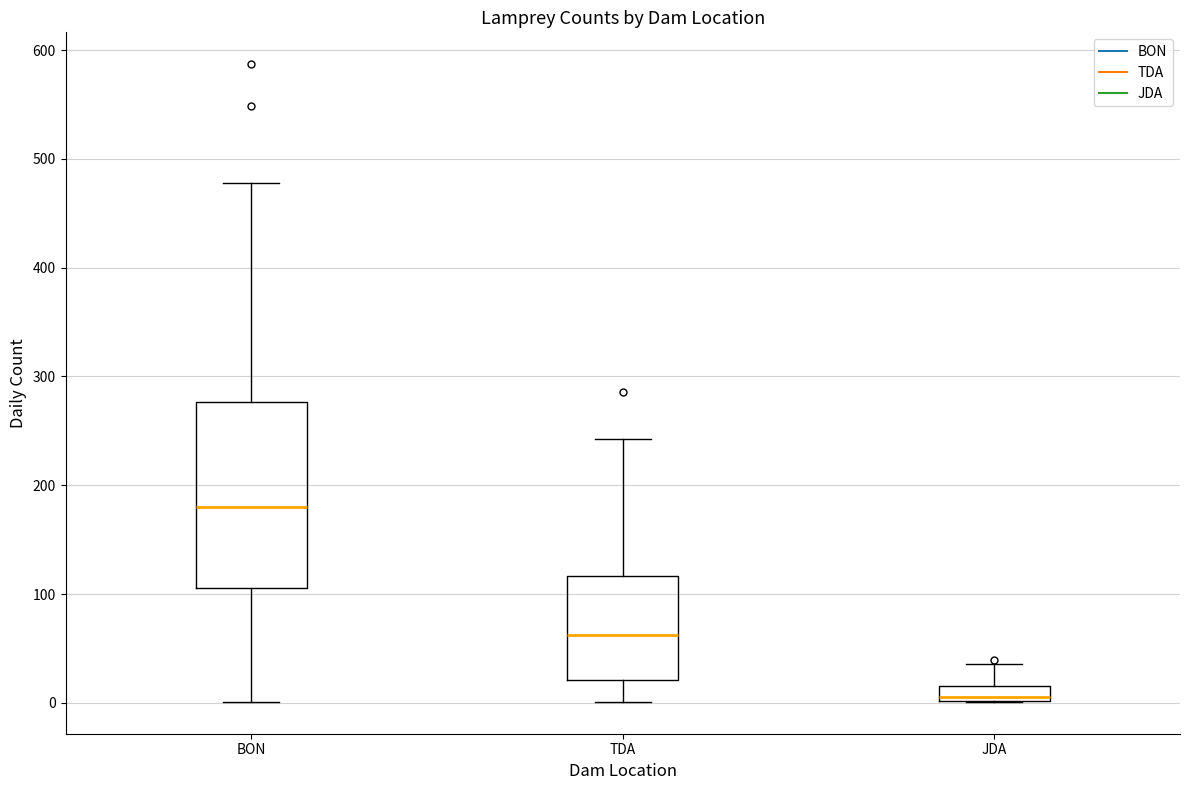

Which box has the highest median line?

BON